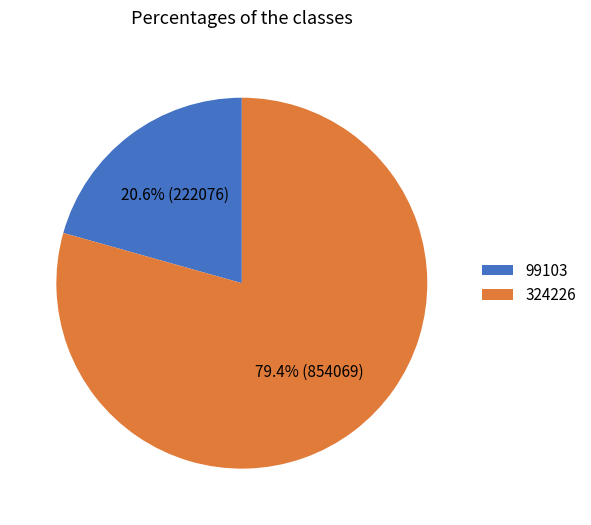

Does any single category account for the majority?

Yes